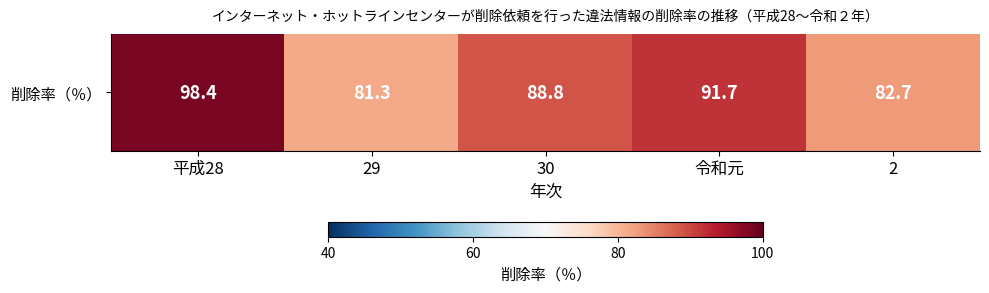

Which category has the lowest value across all series?

29